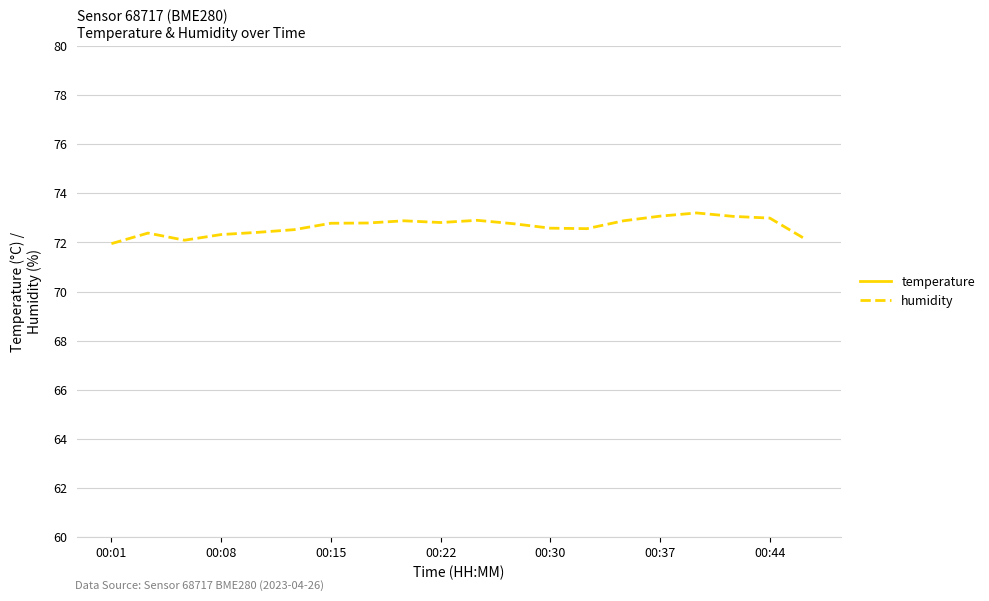

Which category has the highest value in the temperature series?

00:01